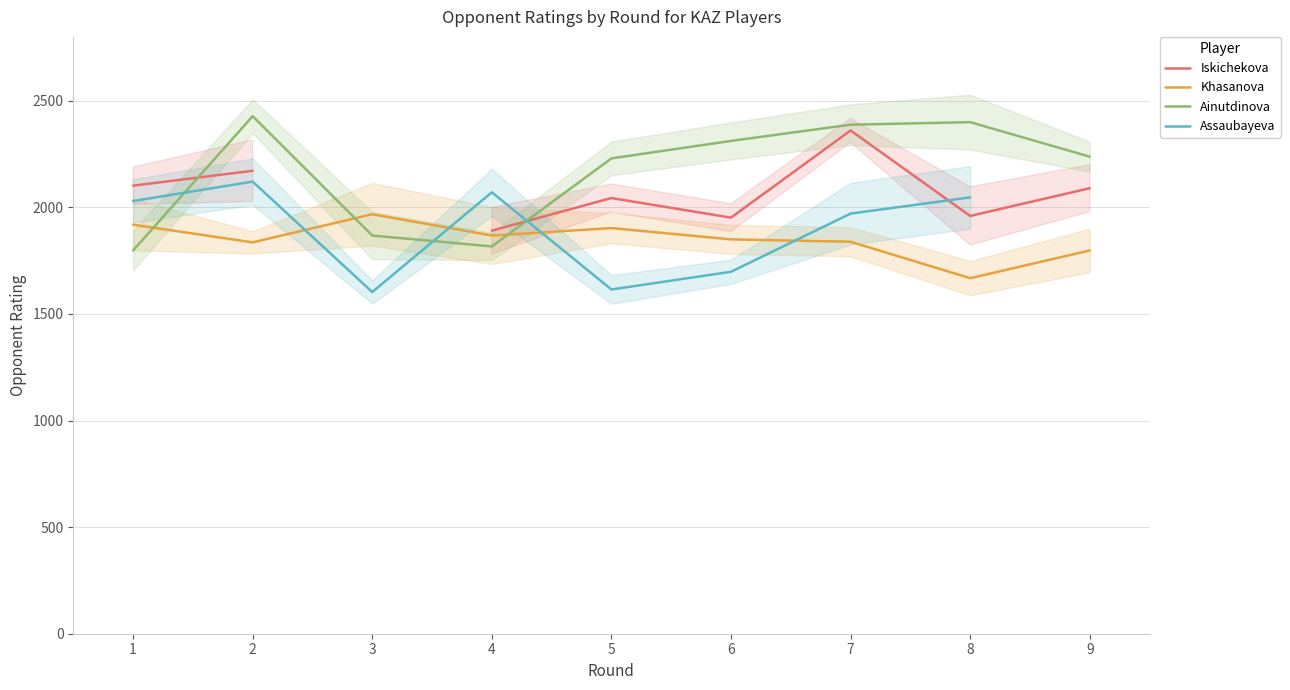

How many series are shown in this chart?

4